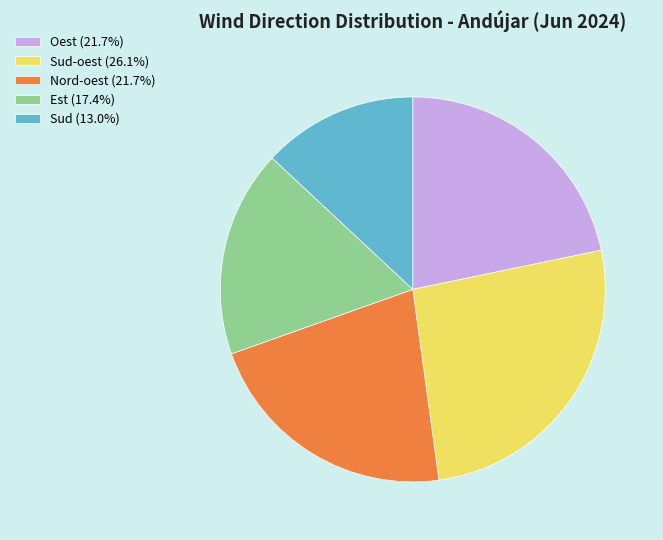

What is the ratio of the value at Est (17.4%) to the value at Oest (21.7%)?

0.8